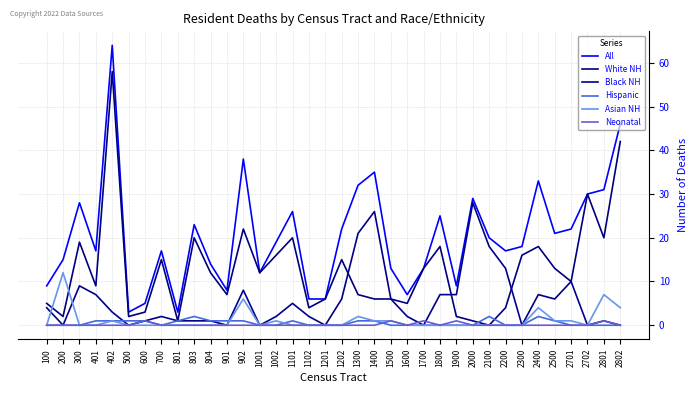

True or false: White NH and Black NH cross at least once.

True